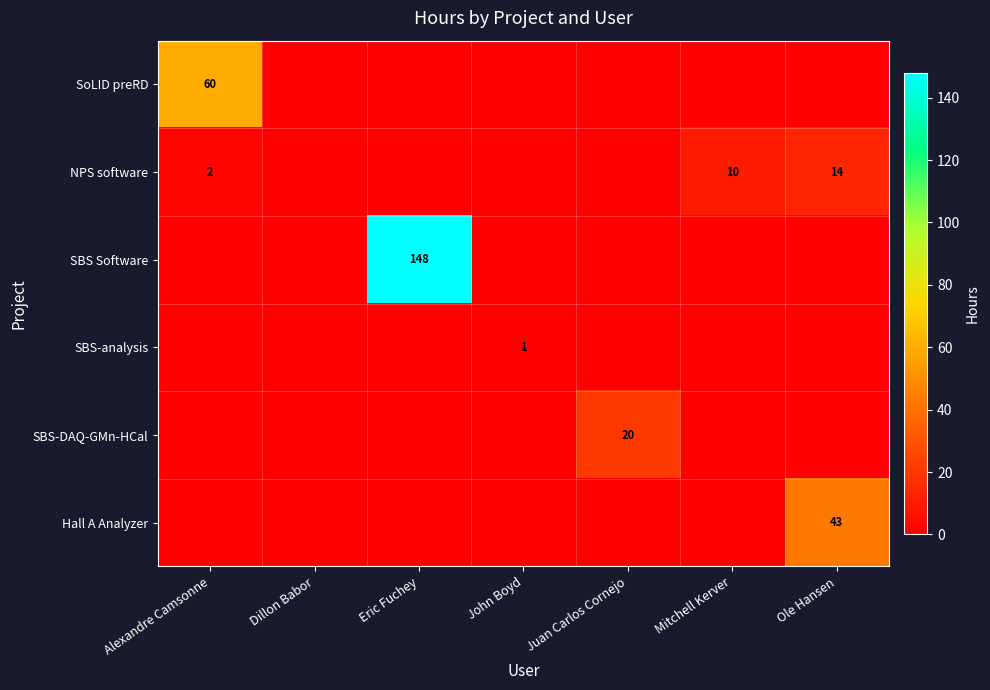

The NPS software series shows 10 at Mitchell Kerver. True or false?

True